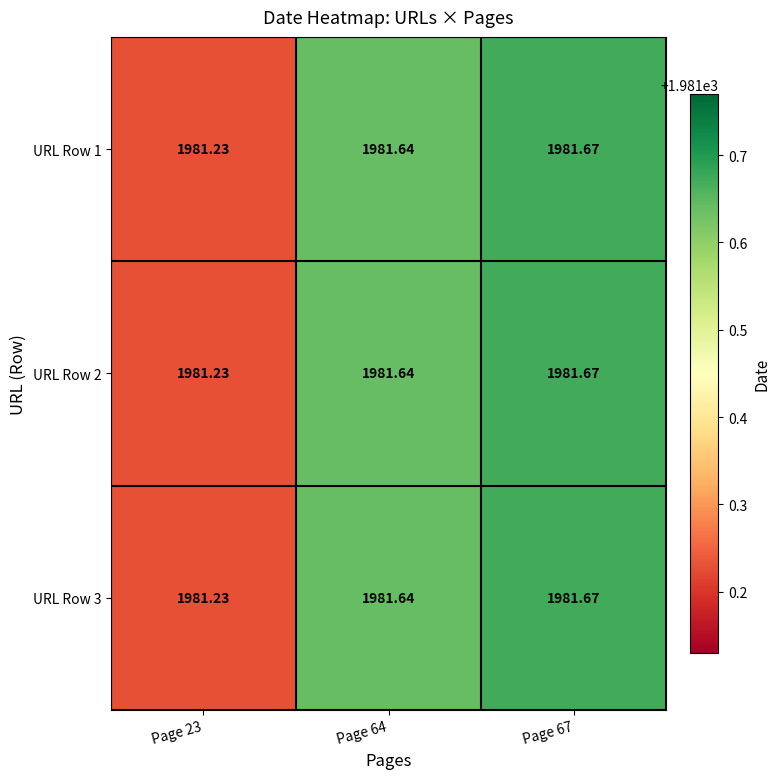

Which category has the lowest value across all series?

Page 23